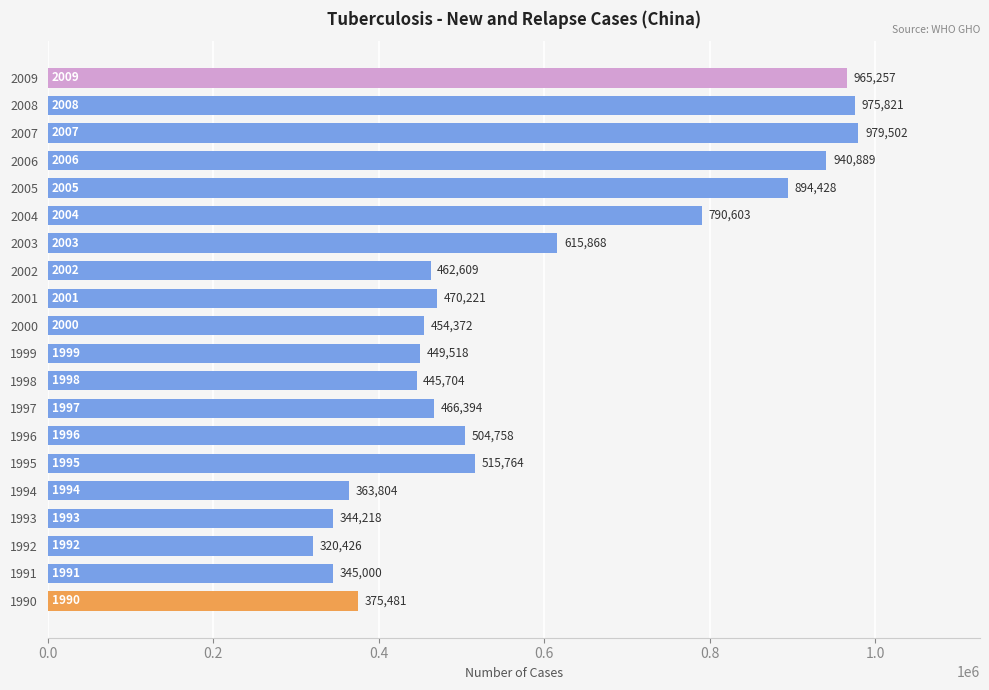

Between 2001 and 1990, which is larger?

2001